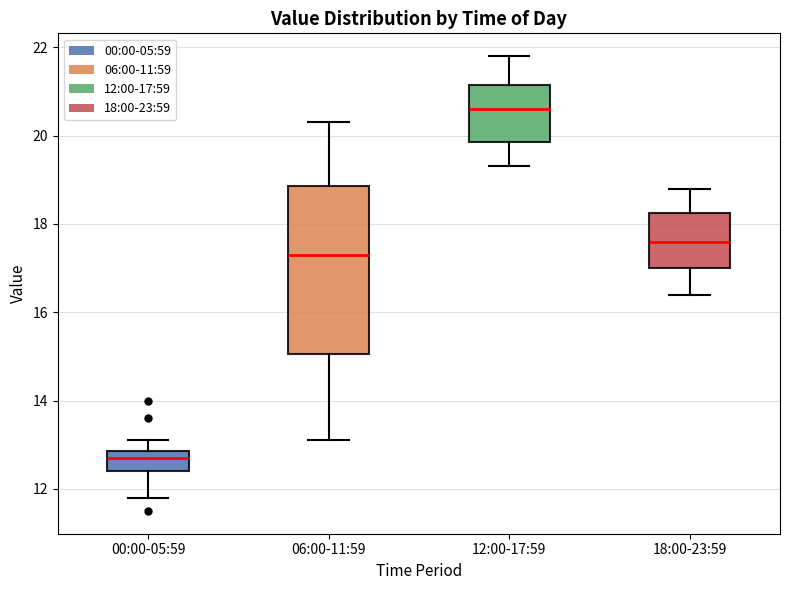

Comparing the boxes themselves (not the whiskers), which one is the tallest?

06:00-11:59